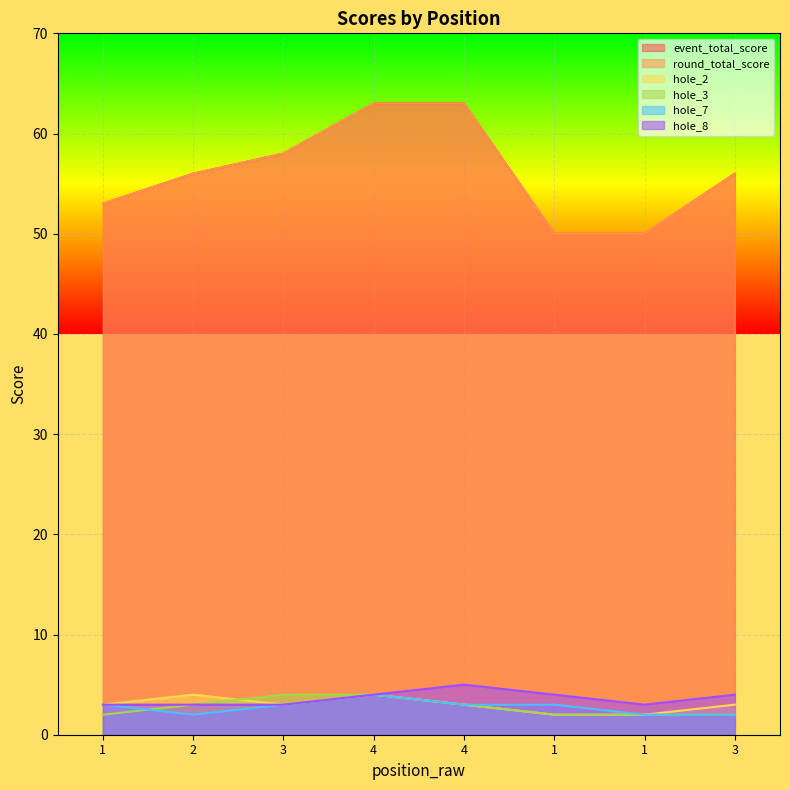

Between 4 and 1, which is larger?

4